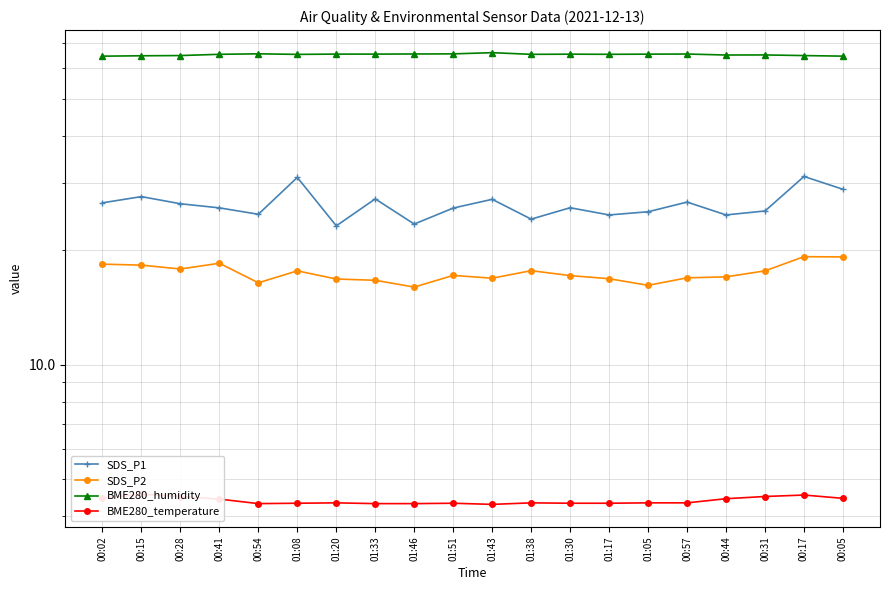

Is this an area chart (filled region under the line)?

No